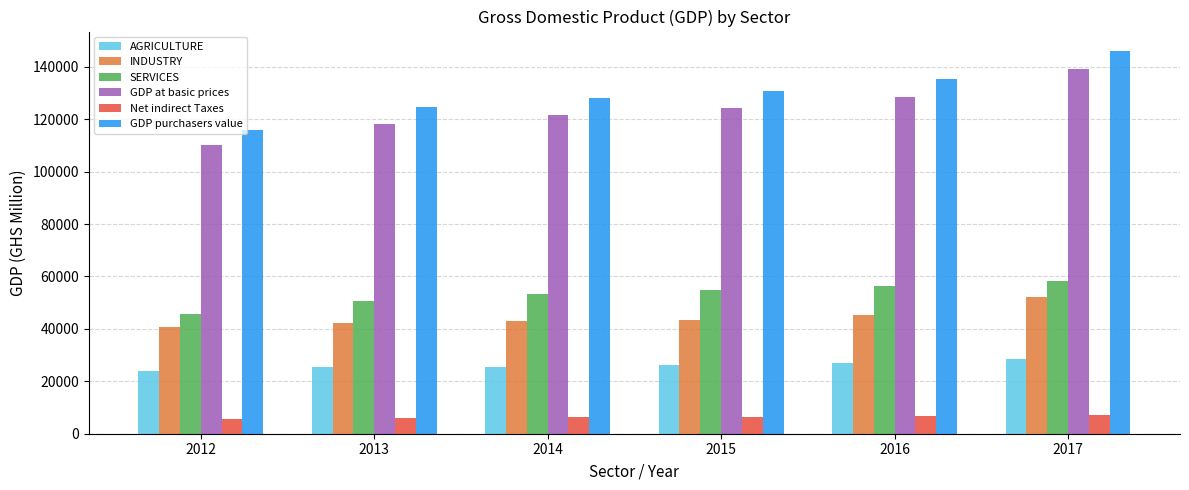

At which category is the sum across all series the highest?

2017